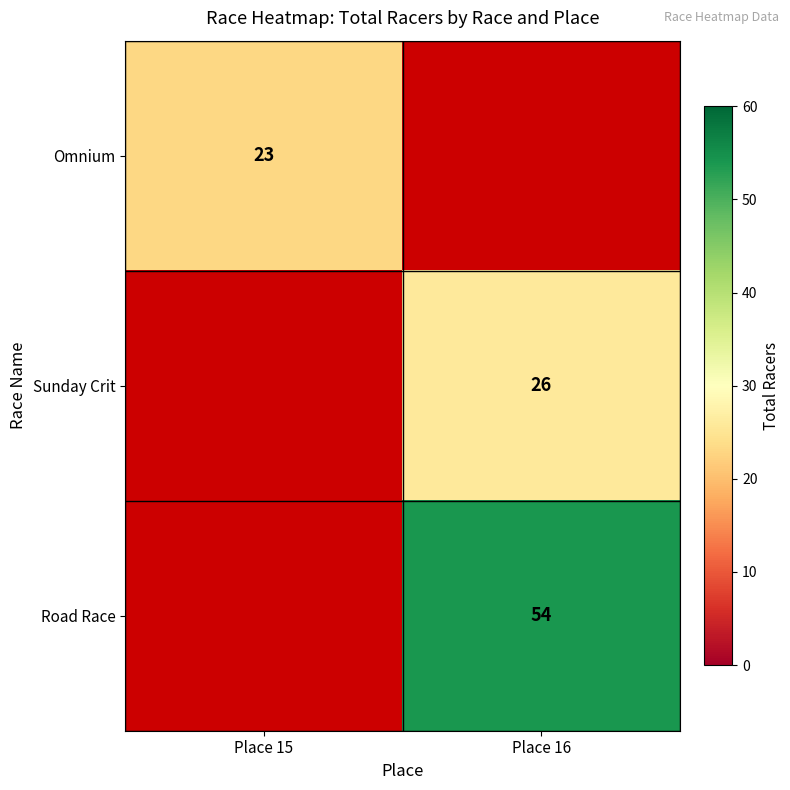

How many data points does each series have?

2